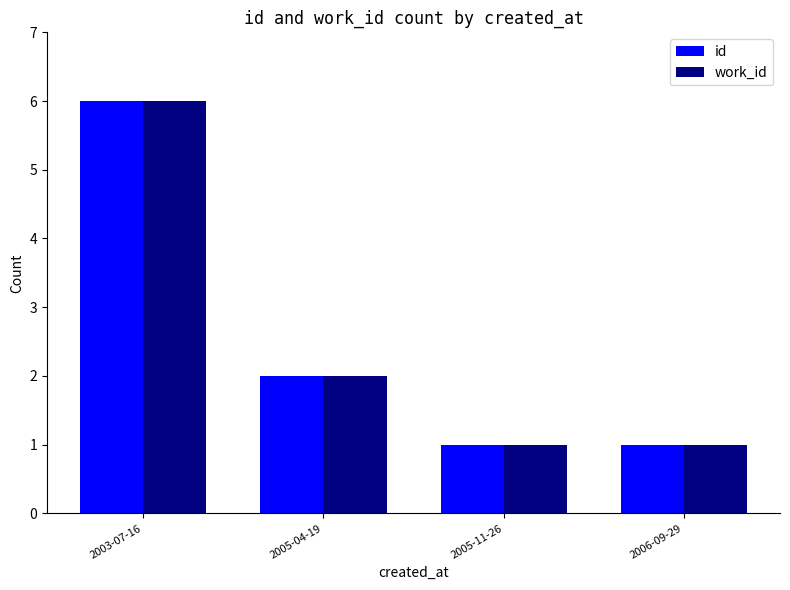

At which category is the sum across all series the highest?

2003-07-16